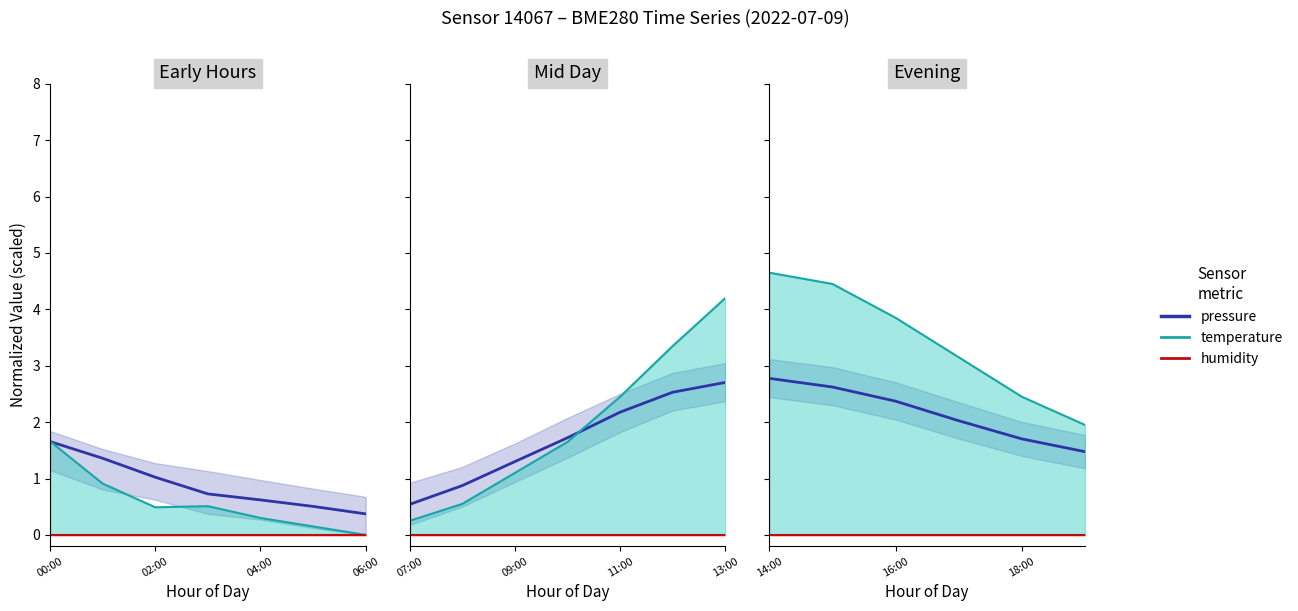

Is it true that pressure equals 2.0 at 5?

False